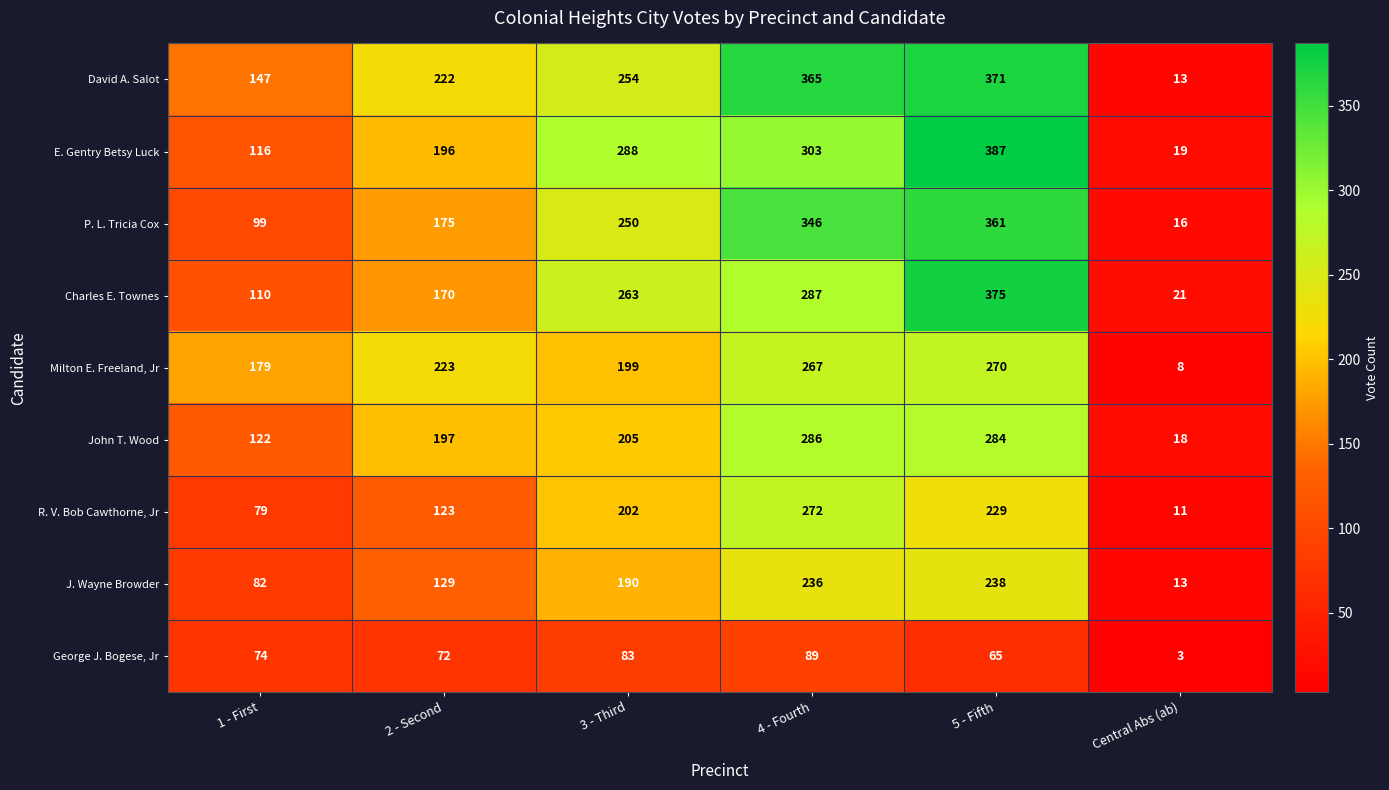

What is the sum of the John T. Wood values at 5 - Fifth and 3 - Third?

489